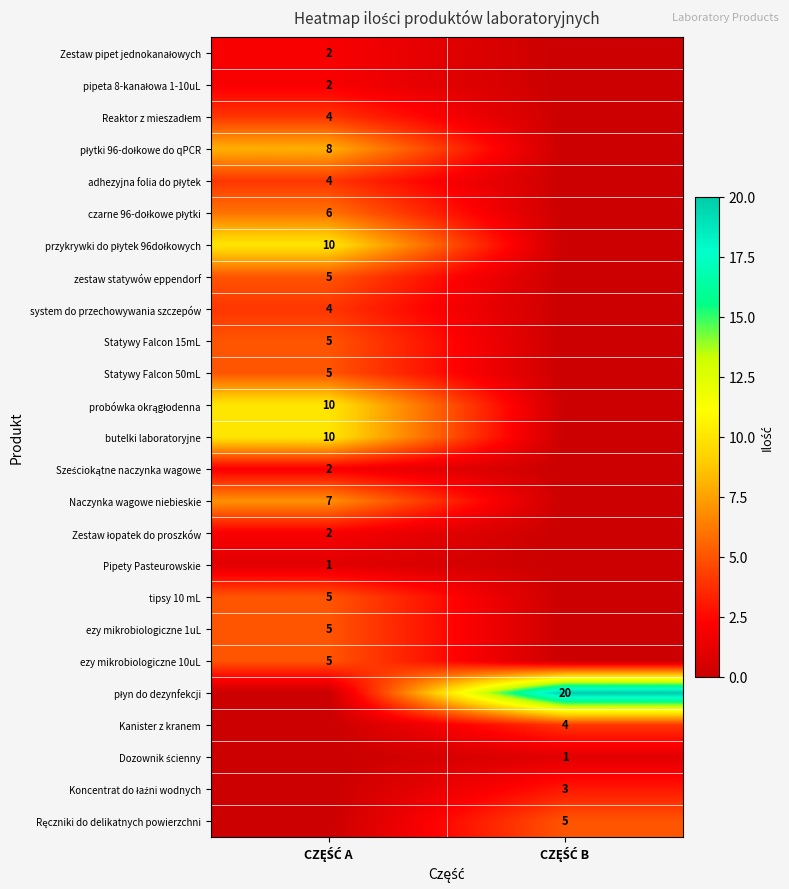

Which series has the widest spread of values?

płyn do dezynfekcji